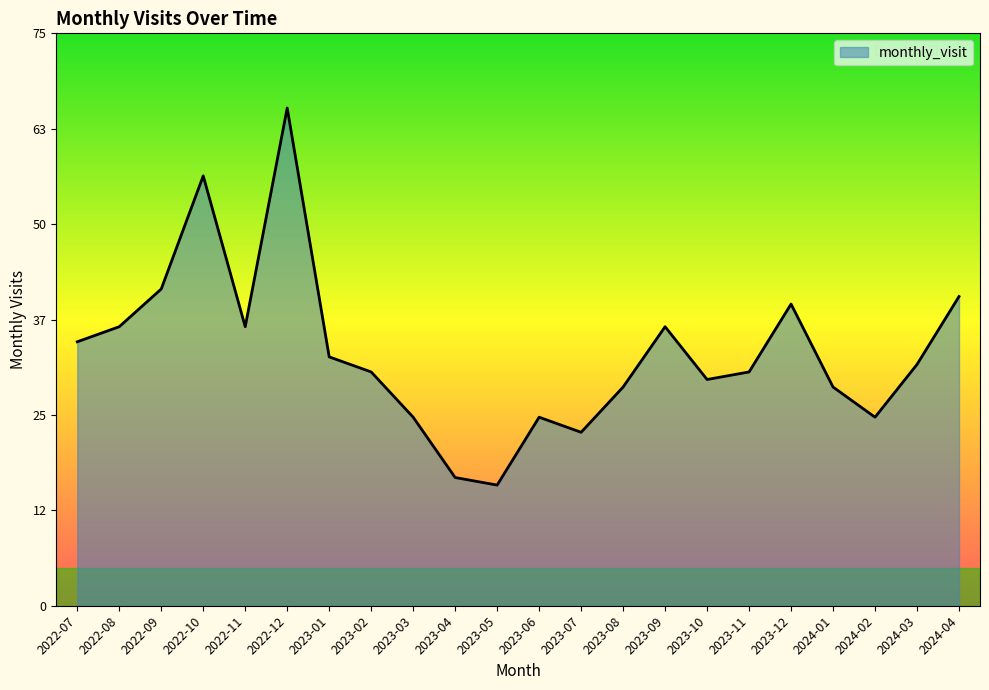

Does the chart display data point markers on the line(s)?

No